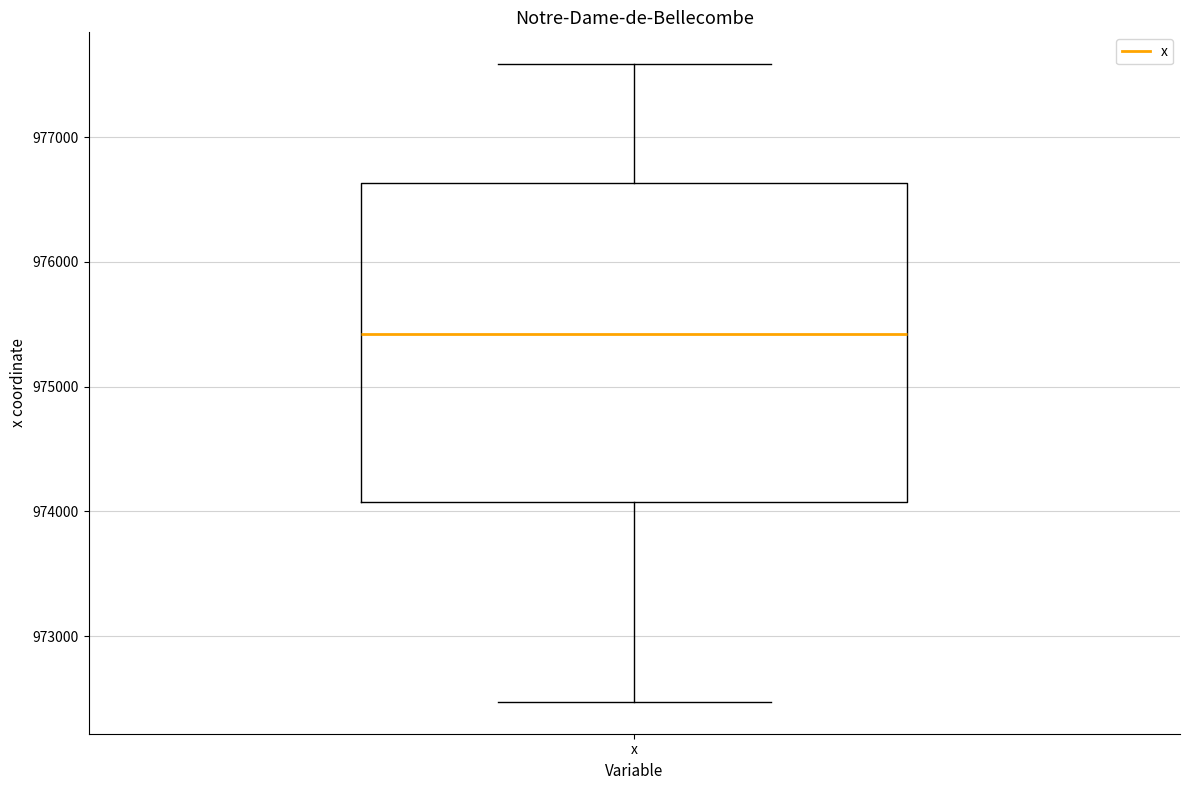

Where does the median line of the box for x sit on the y-axis? The values are not printed on the chart, so give them approximately, as read against the axis.

975400